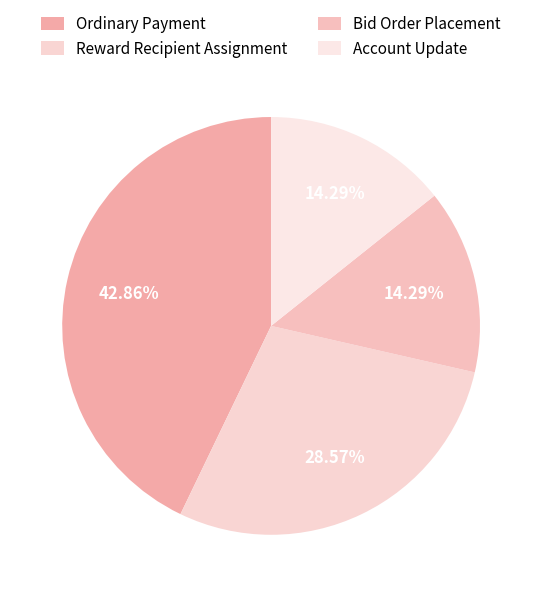

True or false: Reward Recipient Assignment accounts for 29% of the total.

True